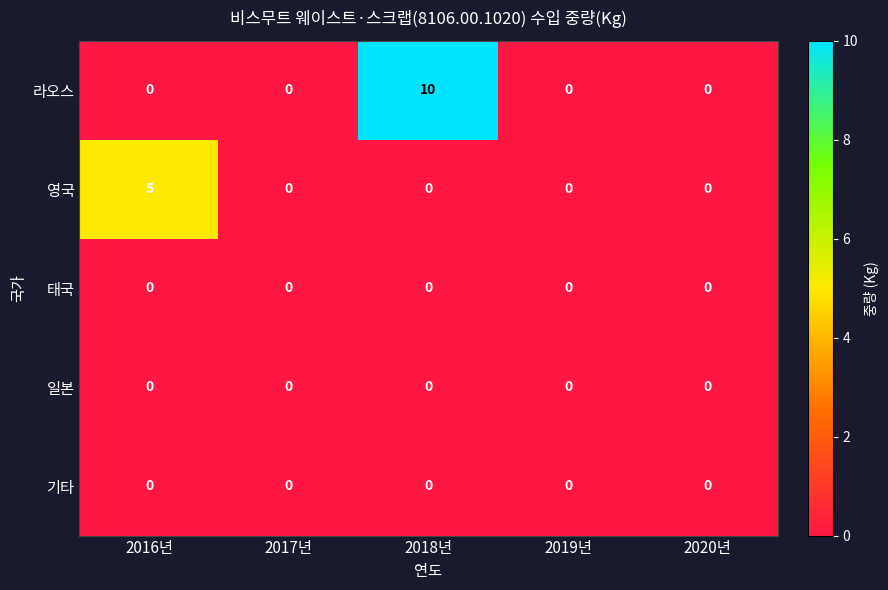

Reading left to right, transcribe all the data shown in this chart.

라오스: 0	0	10	0	0
영국: 5	0	0	0	0
태국: 0	0	0	0	0
일본: 0	0	0	0	0
기타: 0	0	0	0	0